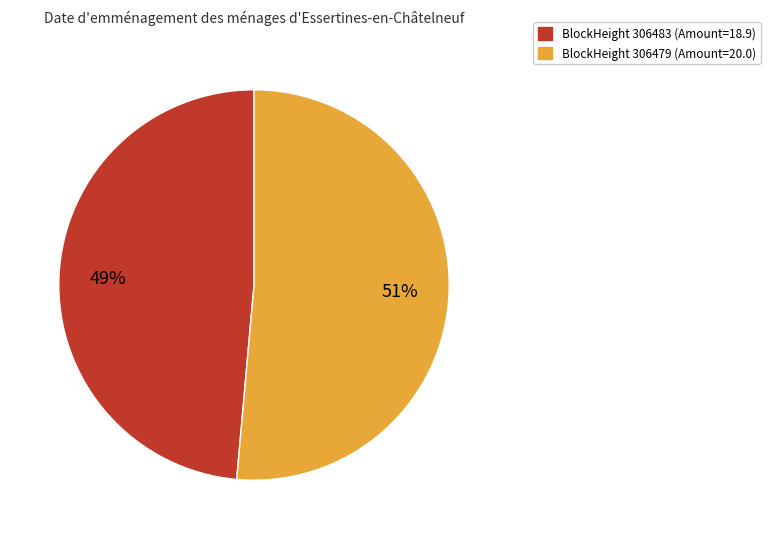

How many slices are in this pie chart?

2